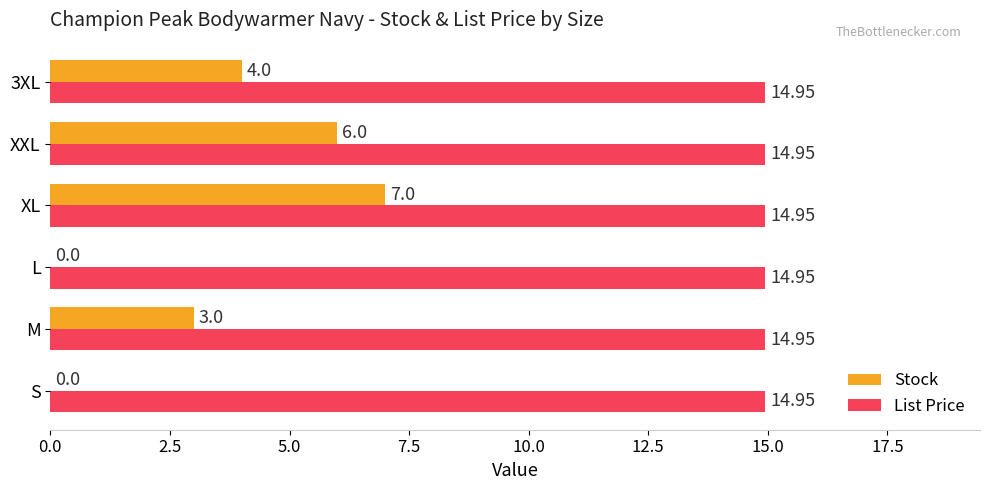

What is the sum of all Stock values?

20.0